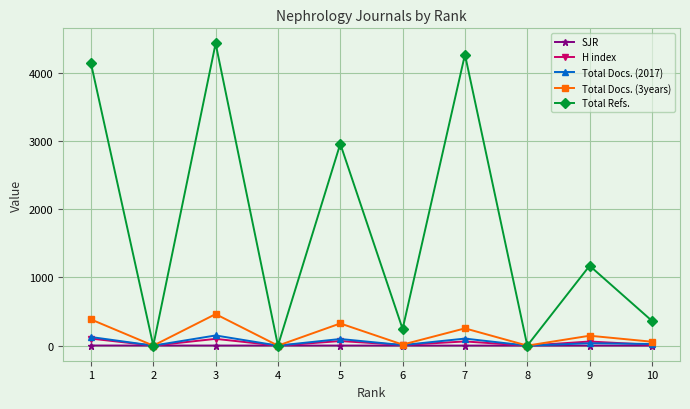

Which series has the largest range (max minus min)?

Total Refs.